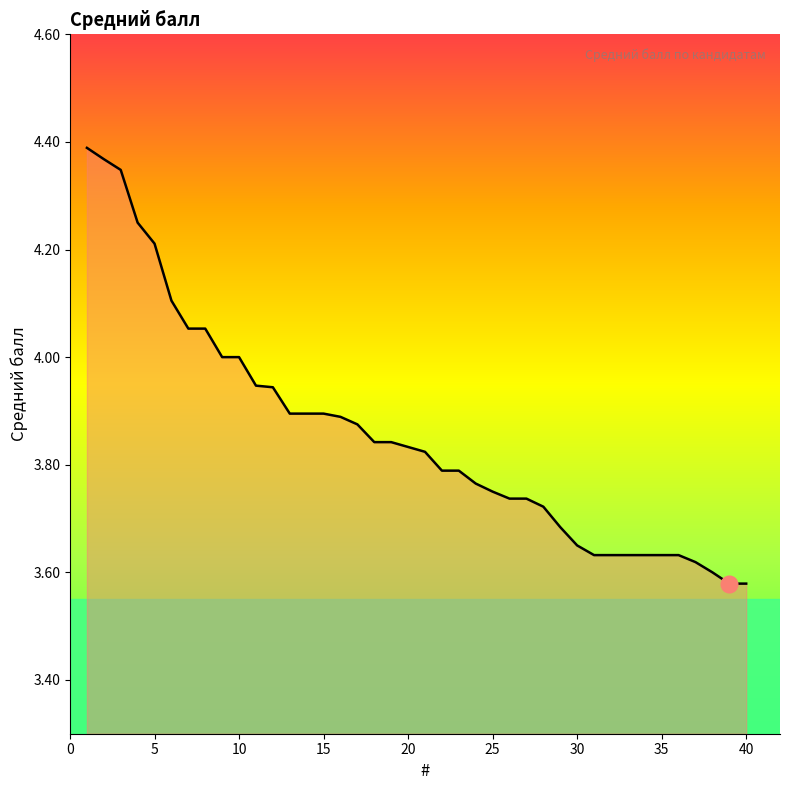

What is the difference between the maximum and minimum values?

0.8